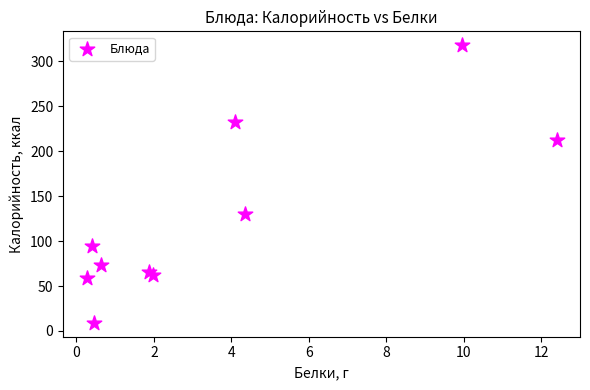

What Y value in the scatter plot is closest to 163?

130